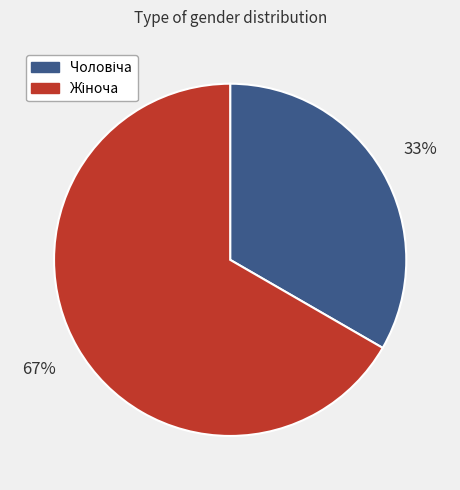

To the nearest percent, what is the average slice percentage?

50%